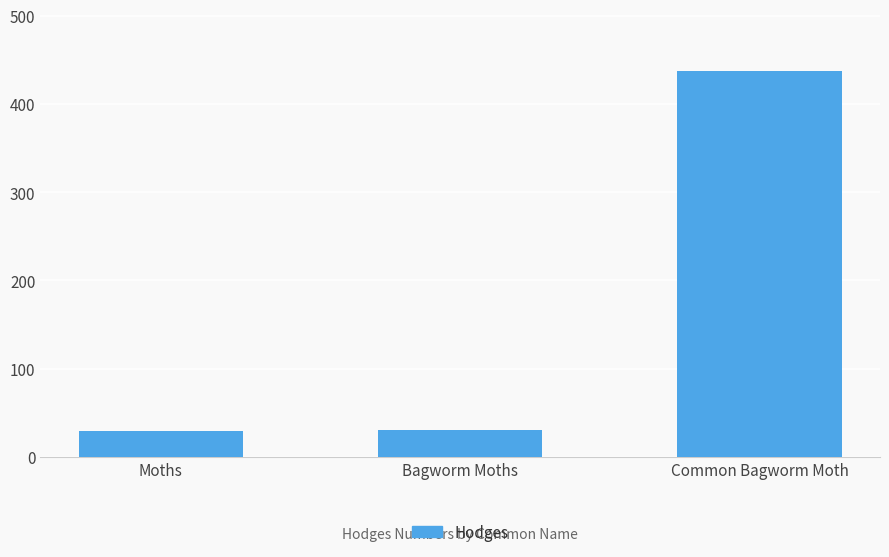

Is it true that the value at Moths is 29.0?

True